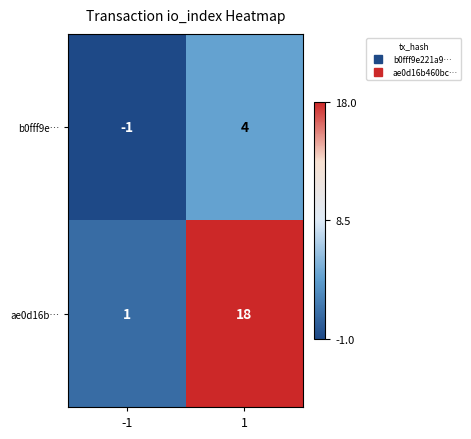

Reading left to right, what are all the values shown in this chart?

b0fff9e…: -1=-1	1=4
ae0d16b…: -1=1	1=18